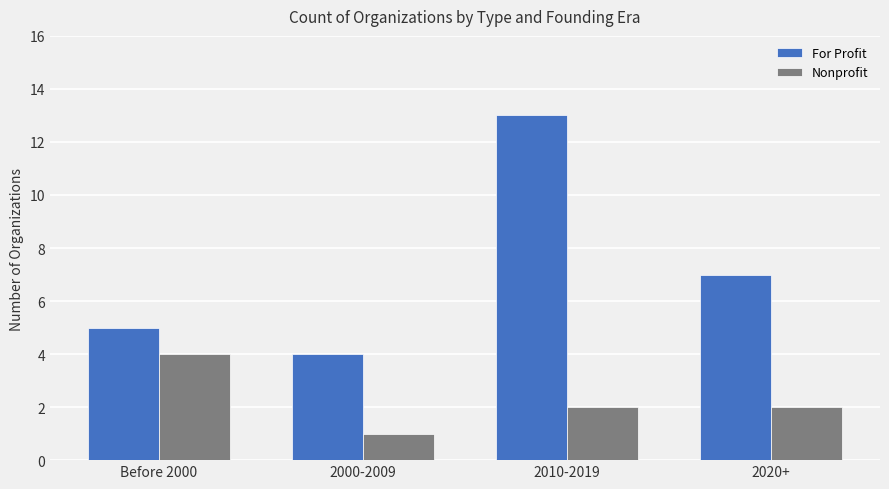

Which label corresponds to the smallest value in the chart?

2000-2009